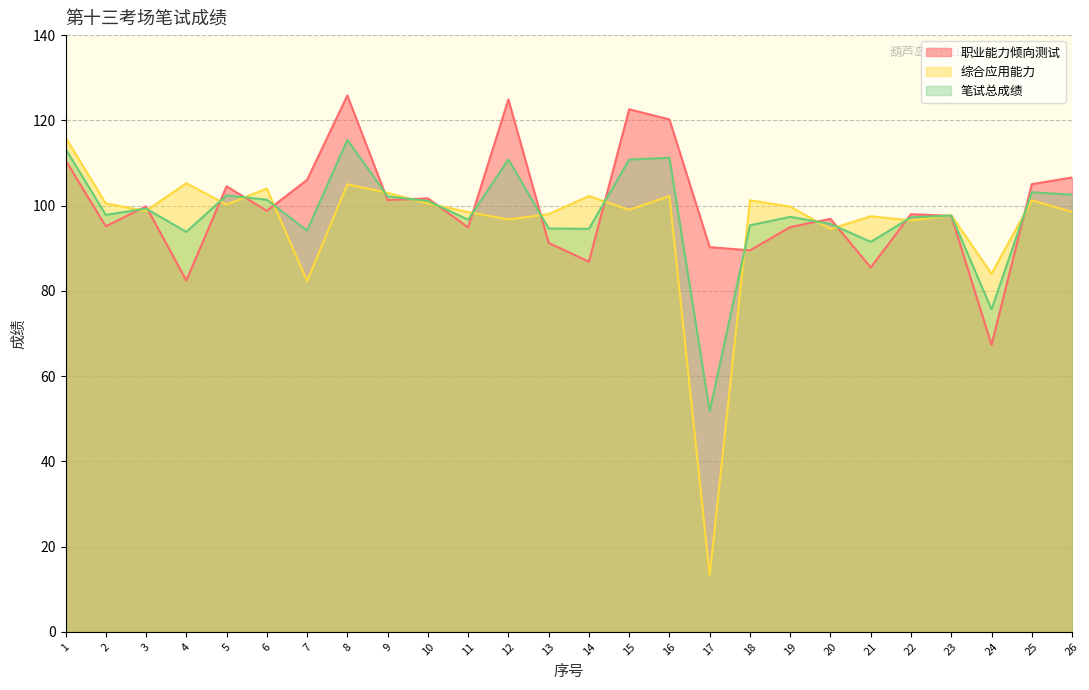

What is the greatest value displayed?

125.8